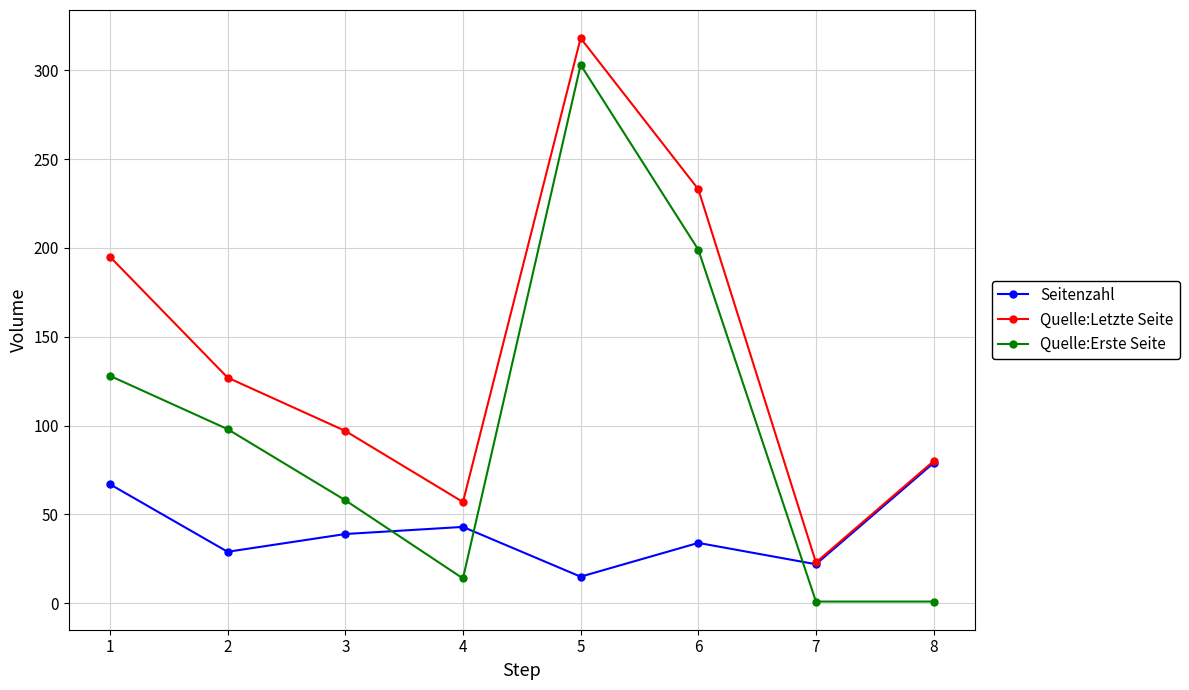

Which category has the lowest value in the Quelle:Letzte Seite series?

7